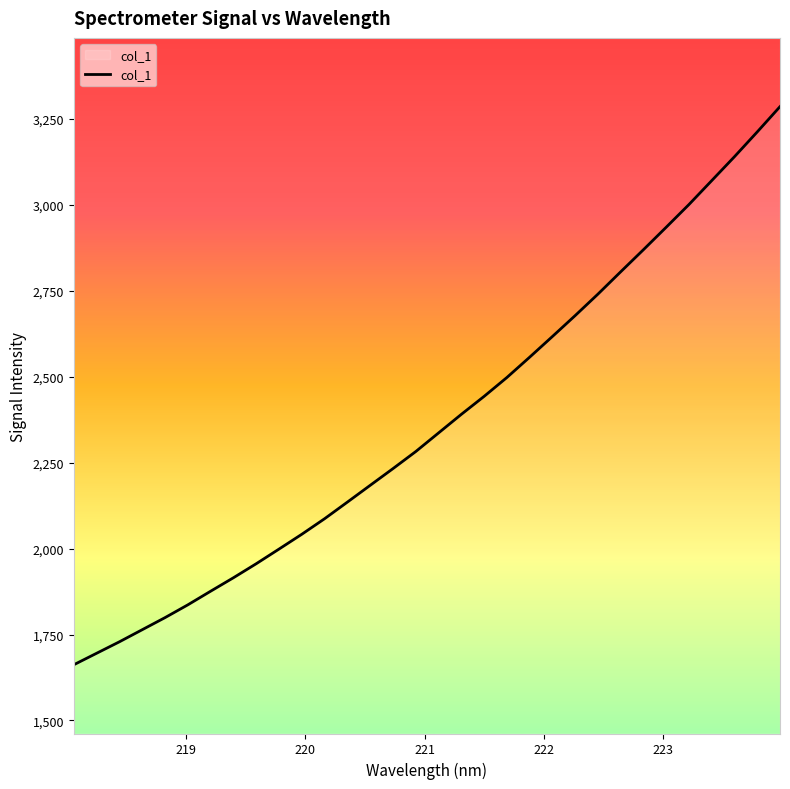

What is the smallest value displayed?

1662.1